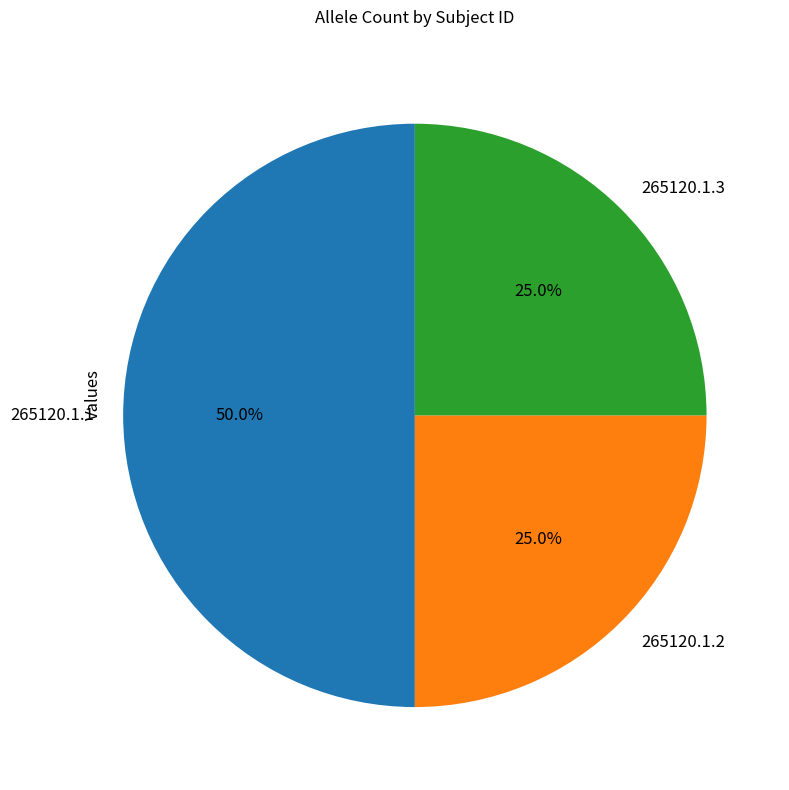

What is the ratio of the value at 265120.1.1 to the value at 265120.1.2?

2.0